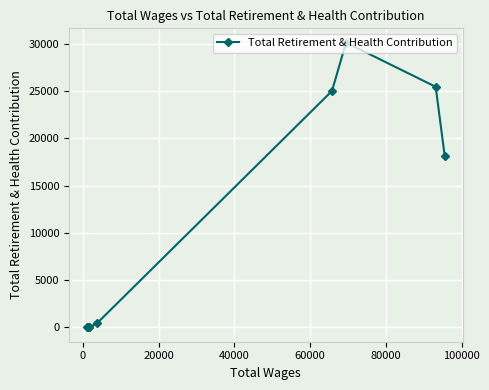

What is the greatest value displayed?

30151